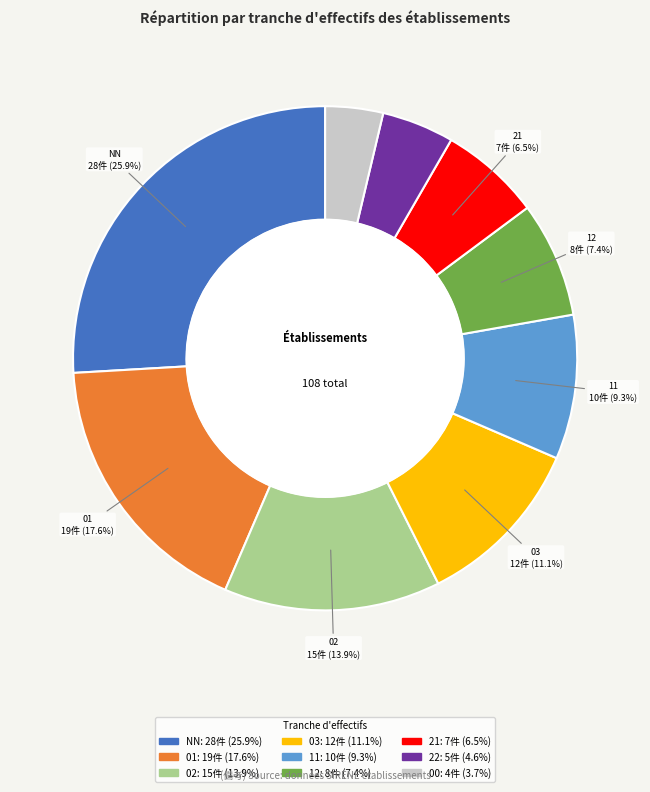

Is there any slice that represents more than half of the pie?

No